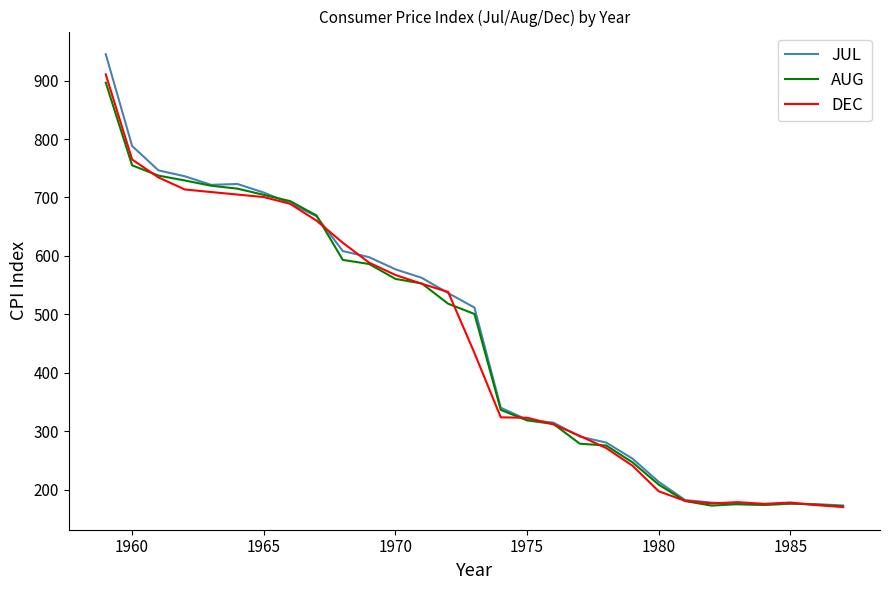

What is the smallest value displayed?

170.4